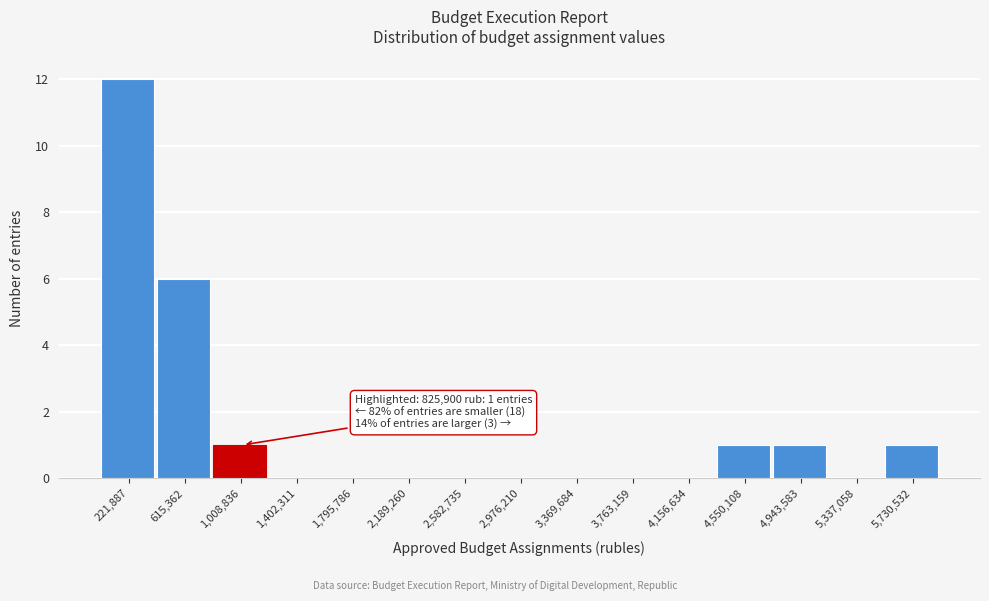

Over which range of the x-axis is the bar tallest?

50000 to 400000